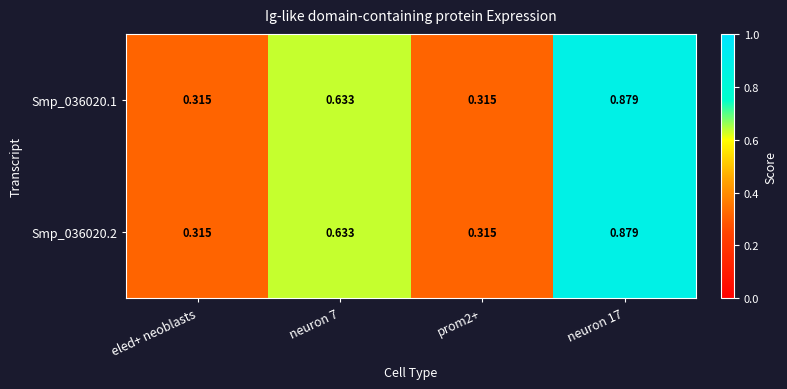

Count the number of data series in this chart.

2